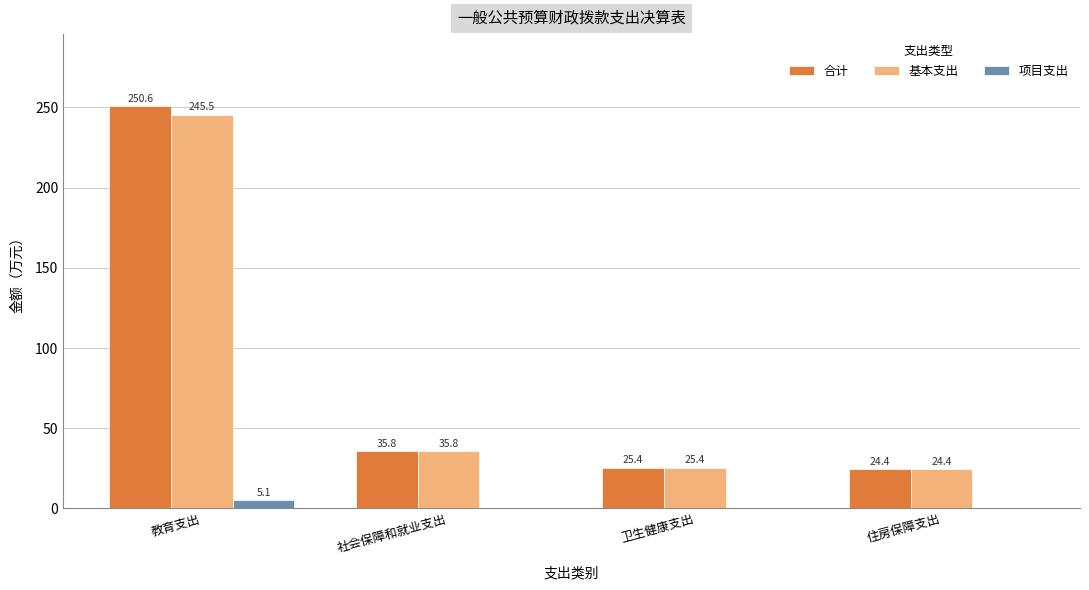

Which category has the highest value across all series?

教育支出